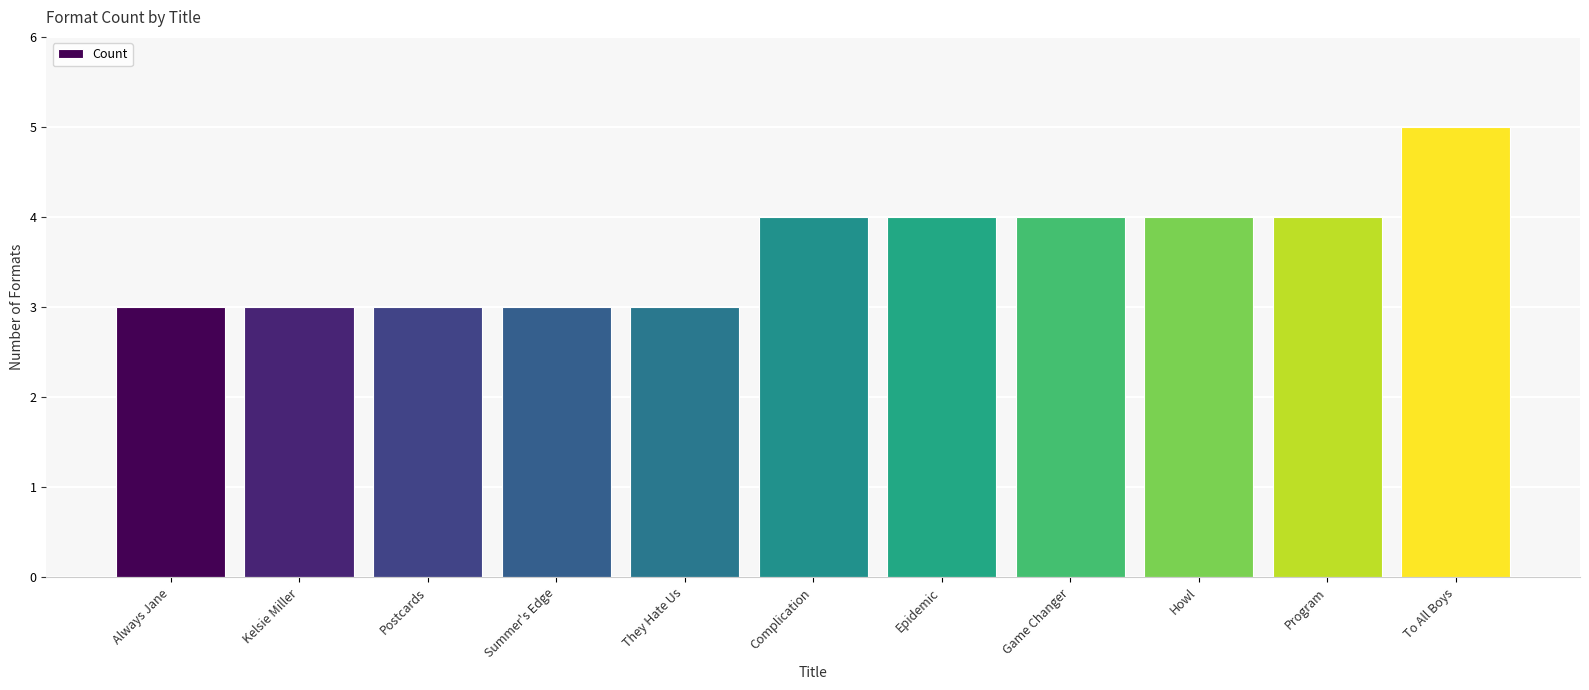

How many values are below 4?

5